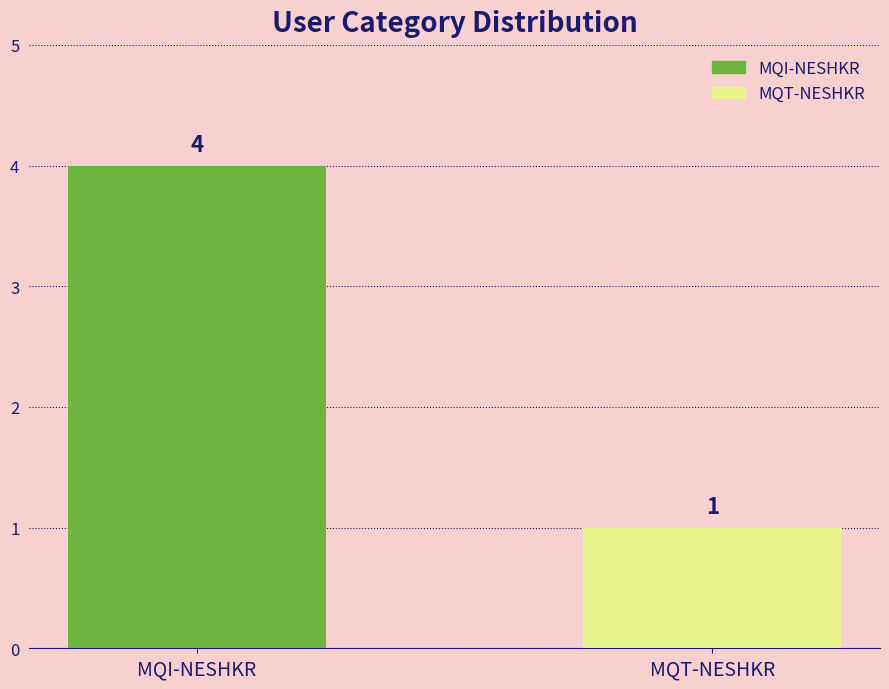

Read the value at MQT-NESHKR.

1